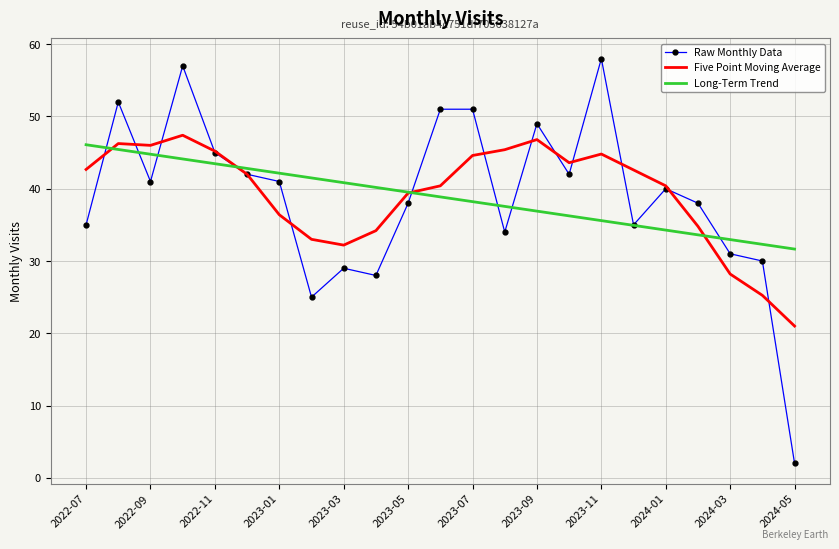

What is the difference between the second highest and second lowest values in the Raw Monthly Data series?

32.0